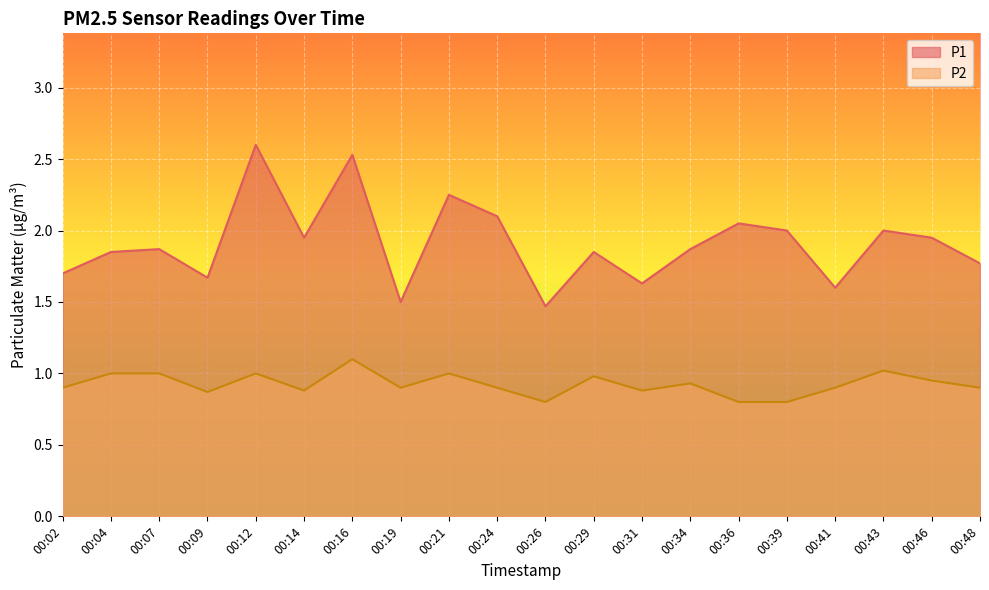

True or false: P2 has more than 1 points higher than both neighbors.

True